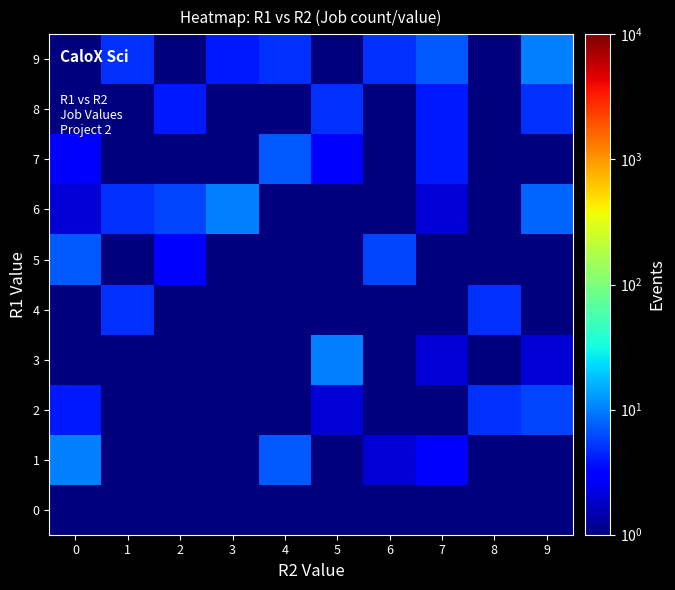

What is the total value across all series at 9?

33.3